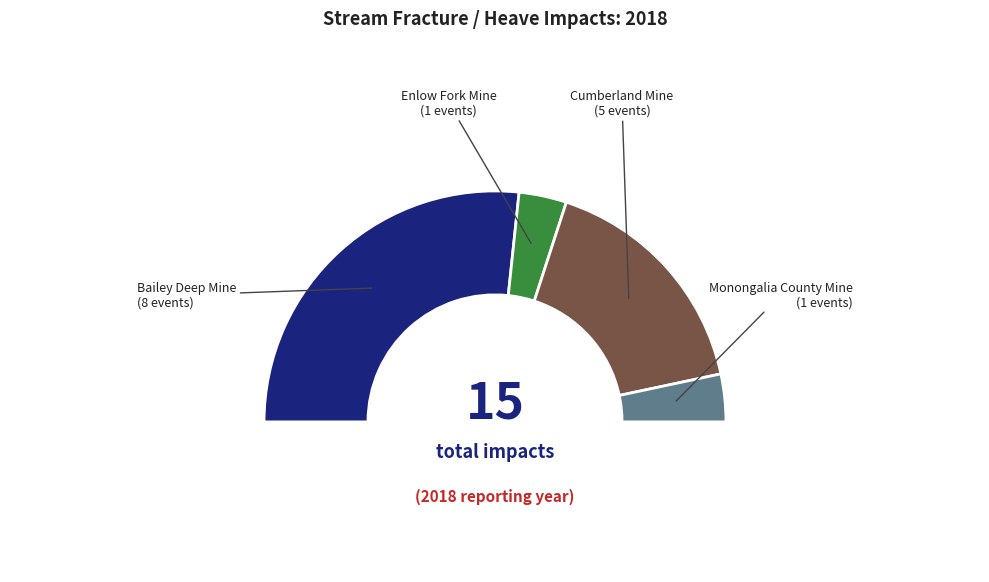

Is Enlow Fork Mine the majority of the pie?

No